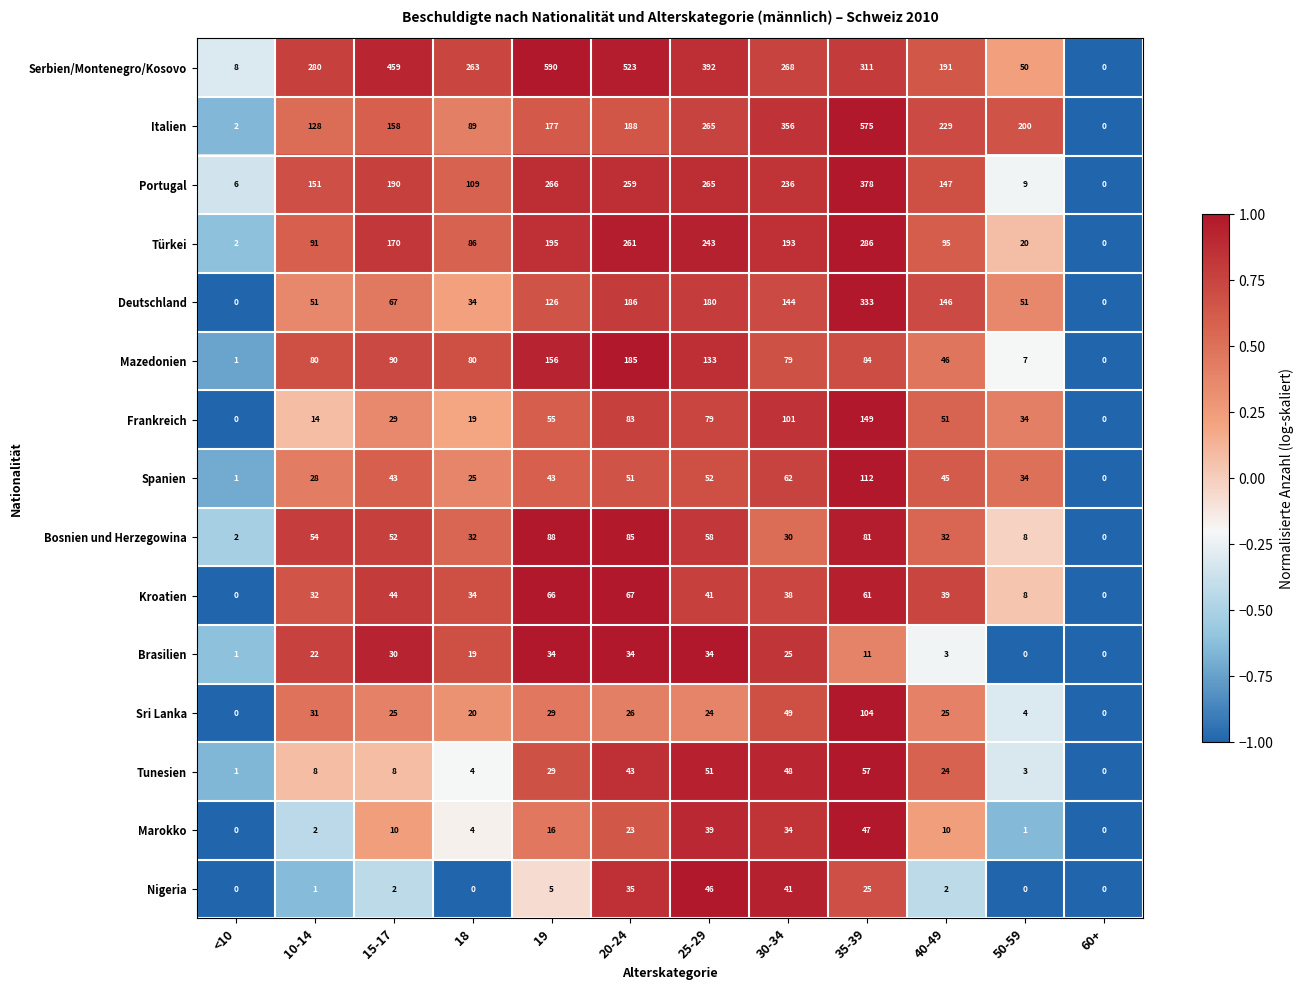

Which series changed the most between <10 and 50-59?

Italien